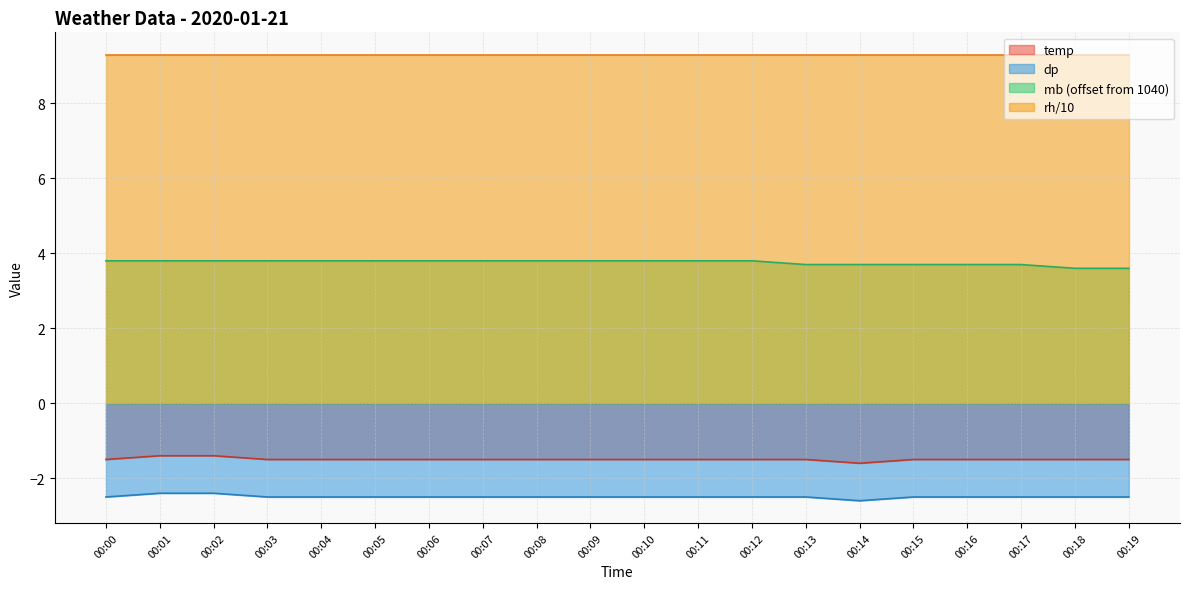

What is the minimum value for dp?

-2.6